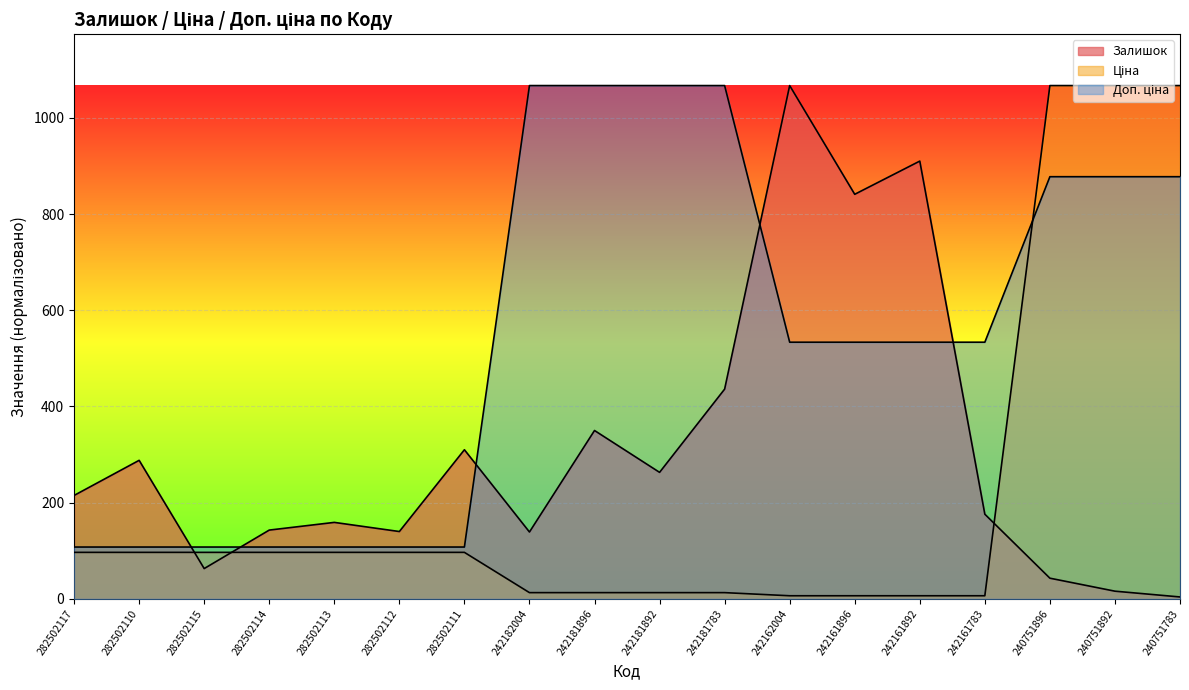

What is the difference between the second highest and minimum values in the Залишок series?

906.0